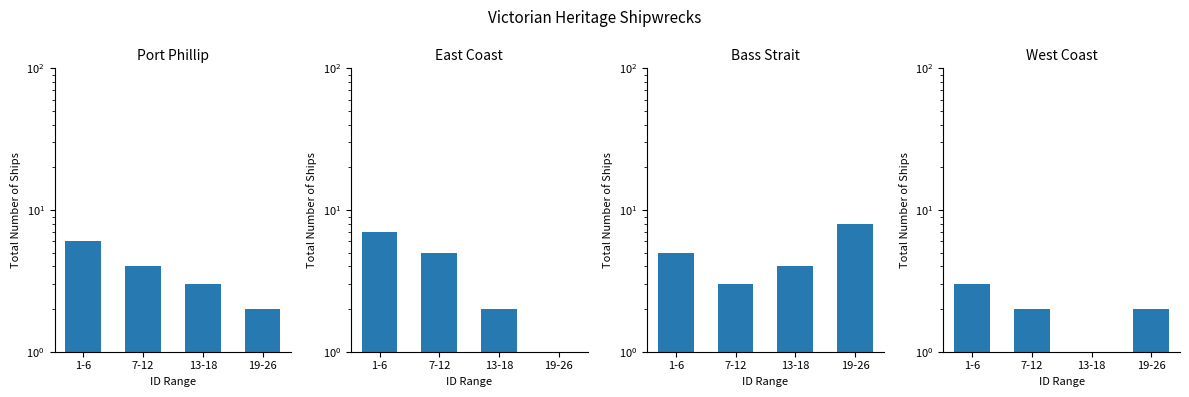

What is the minimum value for Port Phillip?

2